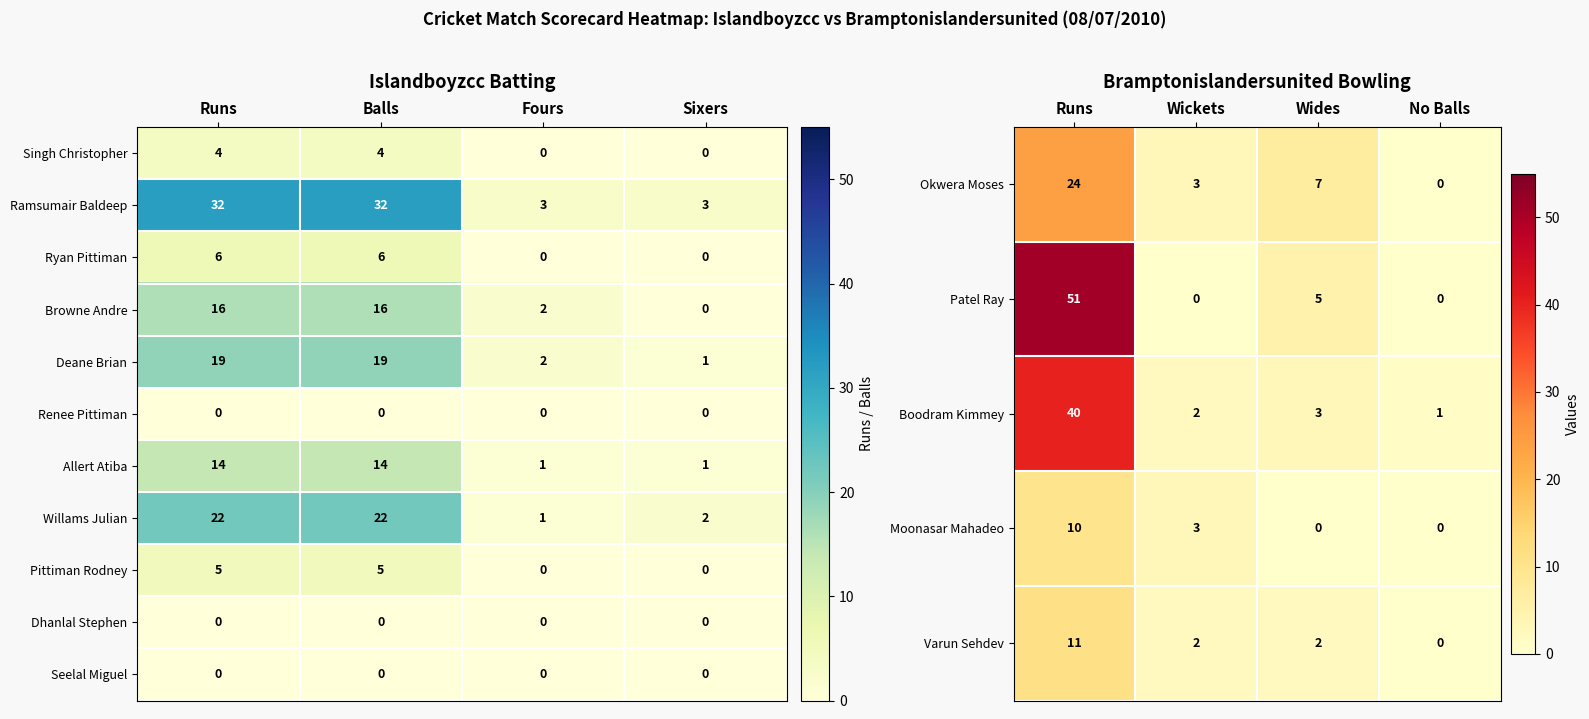

What is the sum of the Pittiman Rodney values at Balls and Fours?

5